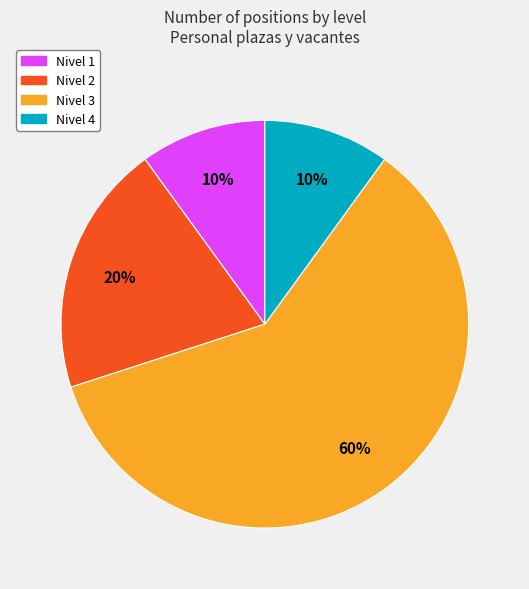

Which slice is the largest?

Nivel 3